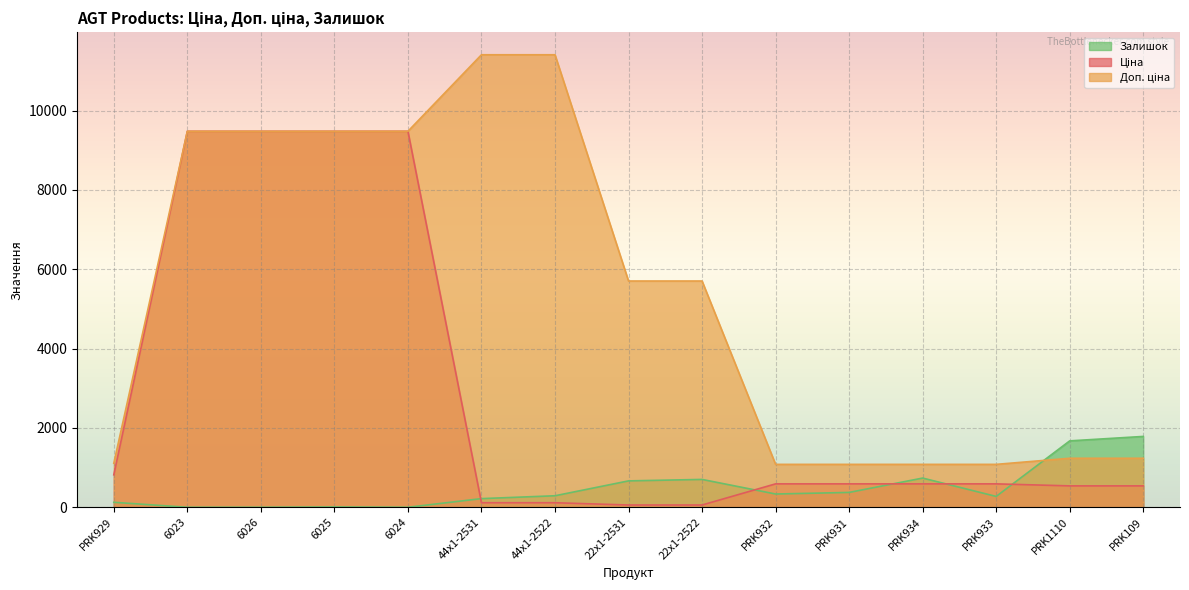

At which label is Доп. ціна closest to 6245?

22x1-2531